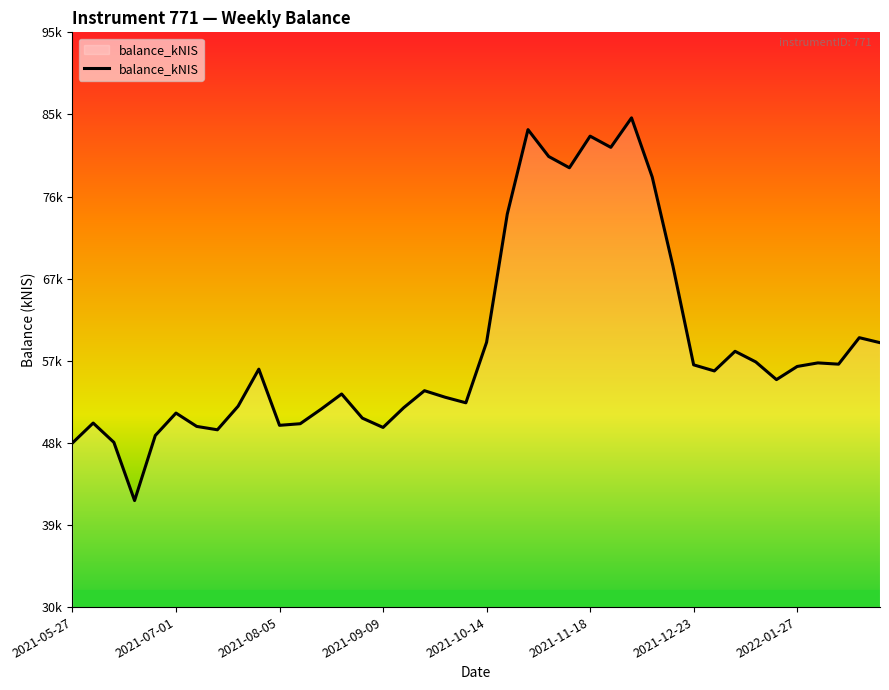

Does the chart have visible grid lines?

No